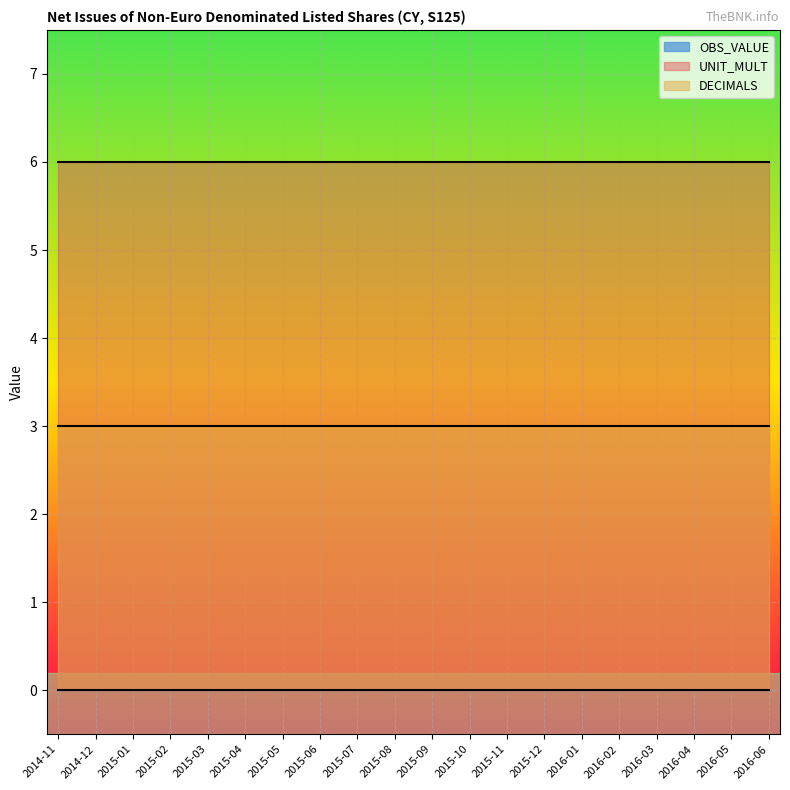

Reading left to right, list all the values displayed in this chart.

OBS_VALUE: 0	0	0	0	0	0	0	0	0	0	0	0	0	0	0	0	0	0	0	0
UNIT_MULT: 6	6	6	6	6	6	6	6	6	6	6	6	6	6	6	6	6	6	6	6
DECIMALS: 3	3	3	3	3	3	3	3	3	3	3	3	3	3	3	3	3	3	3	3